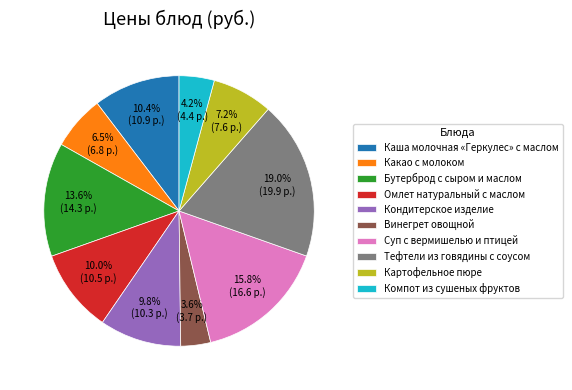

To the nearest percent, what portion does Винегрет овощной represent?

4%